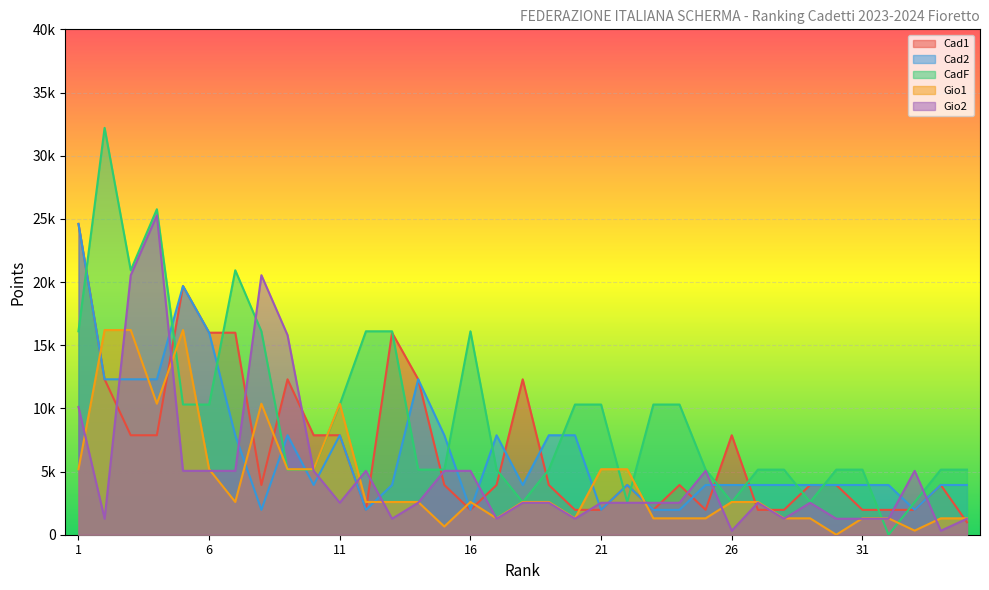

Reading right to left, extract all data points from this chart.

Cad1: 35=984.1	34=3936.0	33=1968.0	32=1968.0	31=1968.0	30=3936.0	29=3936.0	28=1968.0	27=1968.0	26=7872.0	25=1968.0	24=3936.0	23=1968.0	22=3936.0	21=1968.0	20=1968.0	19=3936.0	18=12300.0	17=3936.0	16=1968.0	15=3936.0	14=12300.0	13=15990.0	12=1968.0	11=7872.0	10=7872.0	9=12300.0	8=3936.0	7=15990.0	6=15990.0	5=19680.0	4=7872.0	3=7872.0	2=12300.0	1=24600.0
Cad2: 35=3936.0	34=3936.0	33=1968.0	32=3936.0	31=3936.0	30=3936.0	29=3936.0	28=3936.0	27=3936.0	26=3936.0	25=3936.0	24=1968.0	23=1968.0	22=3936.0	21=1968.0	20=7872.0	19=7872.0	18=3936.0	17=7872.0	16=1968.0	15=7872.0	14=12300.0	13=3936.0	12=1968.0	11=7872.0	10=3936.0	9=7872.0	8=1968.0	7=7872.0	6=15990.0	5=19680.0	4=12300.0	3=12300.0	2=12300.0	1=24600.0
CadF: 35=5152.0	34=5152.0	33=2576.0	32=0.0	31=5152.0	30=5152.0	29=2576.0	28=5152.0	27=5152.0	26=2576.0	25=5152.0	24=10304.0	23=10304.0	22=2576.0	21=10304.0	20=10304.0	19=5152.0	18=2576.0	17=5152.0	16=16100.0	15=5152.0	14=5152.0	13=16100.0	12=16100.0	11=10304.0	10=5152.0	9=5152.0	8=16100.0	7=20930.0	6=10304.0	5=10304.0	4=25760.0	3=20930.0	2=32200.0	1=16100.0
Gio1: 35=1296.0	34=1296.1	33=324.0	32=1296.0	31=1296.0	30=0.0	29=1296.0	28=1296.0	27=2592.0	26=2592.0	25=1296.0	24=1296.1	23=1296.0	22=5184.0	21=5184.0	20=1296.0	19=2592.0	18=2592.0	17=1296.0	16=2592.0	15=648.1	14=2592.0	13=2592.0	12=2592.0	11=10368.0	10=5184.0	9=5184.0	8=10368.0	7=2592.0	6=5184.0	5=16200.0	4=10368.0	3=16200.0	2=16200.0	1=5184.0
Gio2: 35=1264.0	34=316.0	33=5056.0	32=1264.0	31=1264.0	30=1264.0	29=2528.0	28=1264.0	27=2528.0	26=316.0	25=5056.0	24=2528.0	23=2528.0	22=2528.0	21=2528.0	20=1264.0	19=2528.0	18=2528.0	17=1264.0	16=5056.0	15=5056.0	14=2528.0	13=1264.1	12=5056.0	11=2528.0	10=5056.0	9=15800.0	8=20540.0	7=5056.0	6=5056.0	5=5056.0	4=25280.0	3=20540.0	2=1264.1	1=10112.0